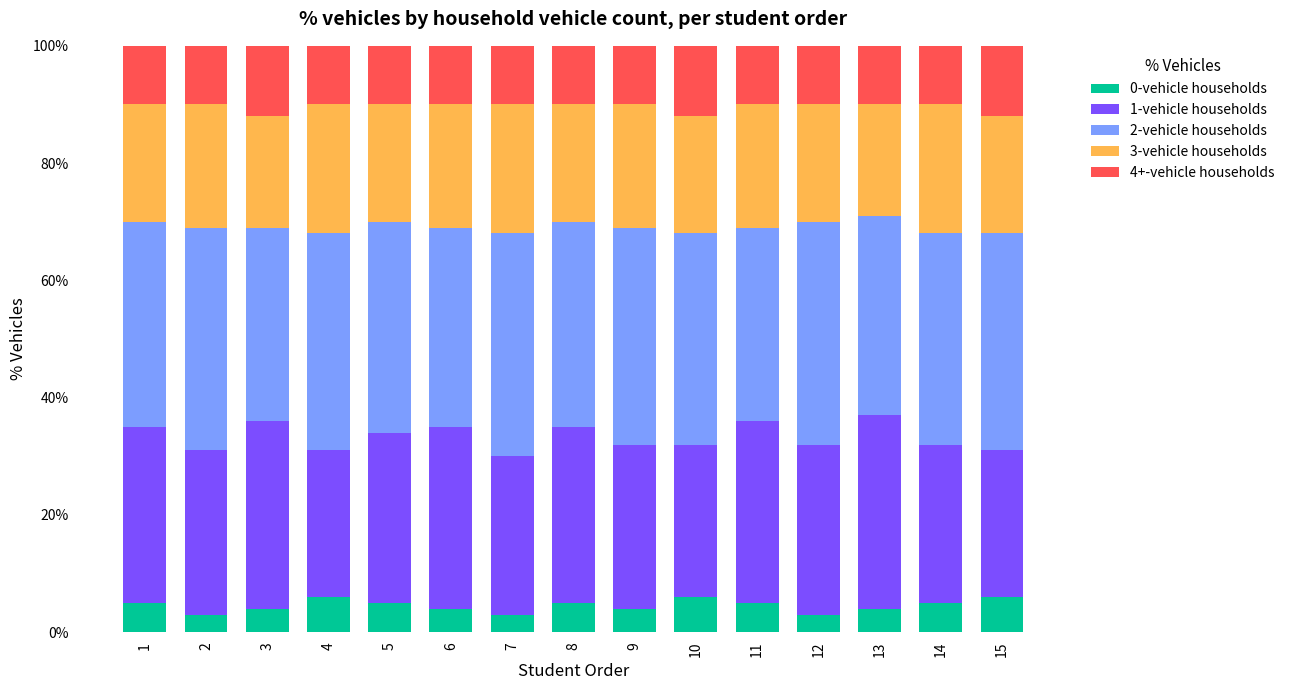

How many bars are there in total?

15